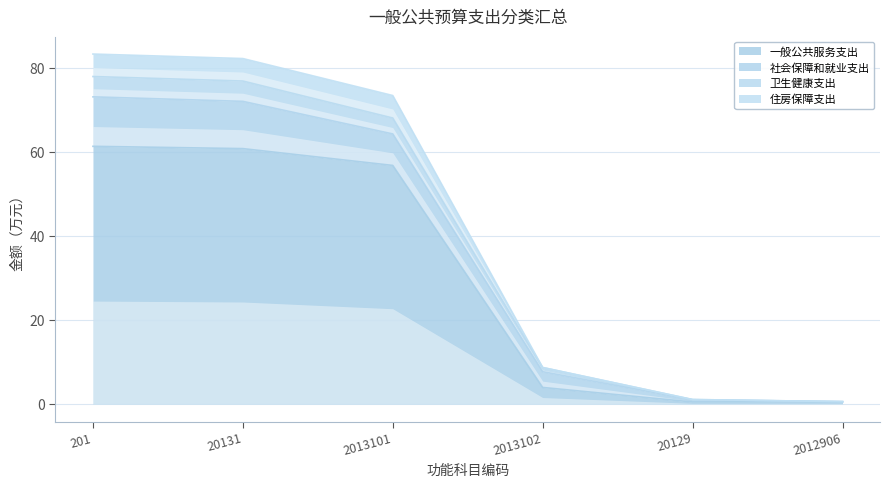

What is the sum of all 一般公共服务支出 values?

184.0